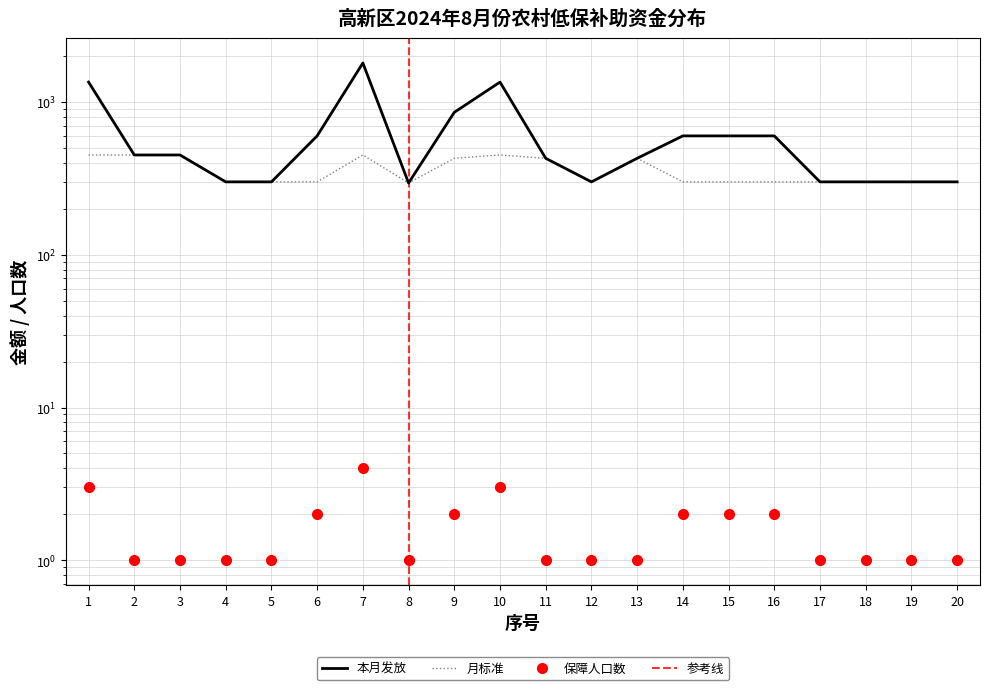

What is the value of the 月标准 point at the 19th from the left?

300